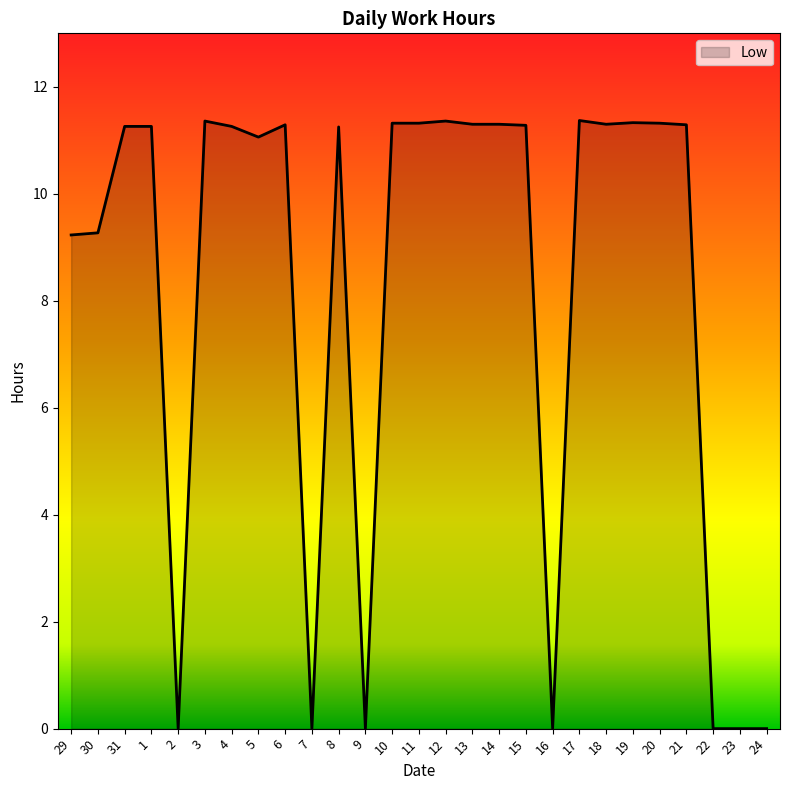

Approximately how many times larger is the value at 12 compared to 5?

1.0